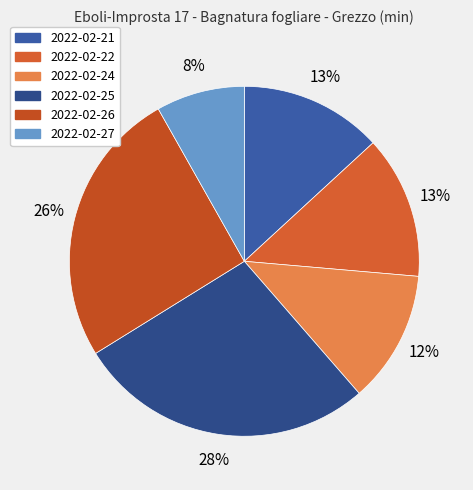

How many slices are in this pie chart?

6